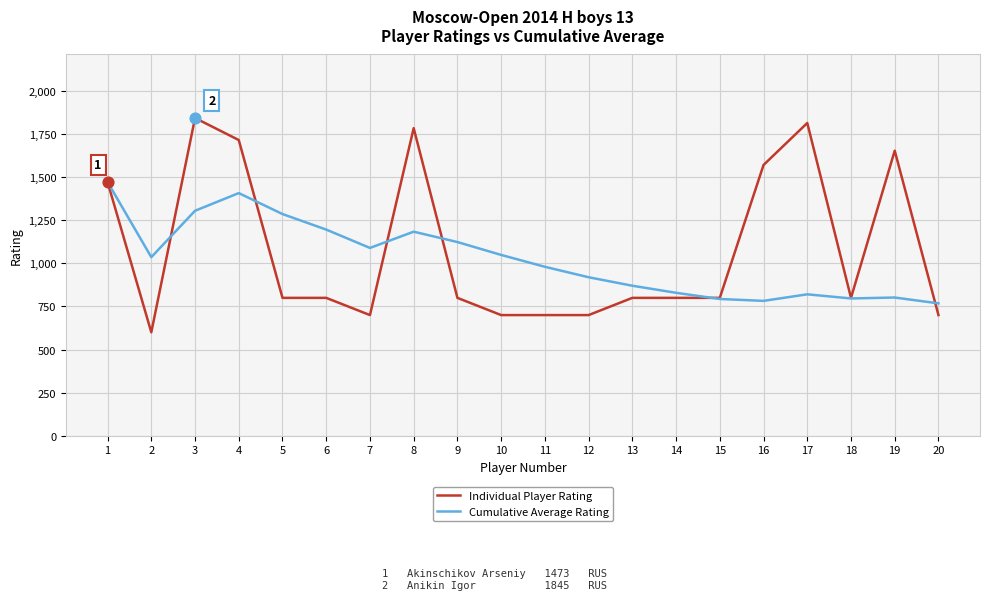

What is the total value across all series at 7?

1790.1